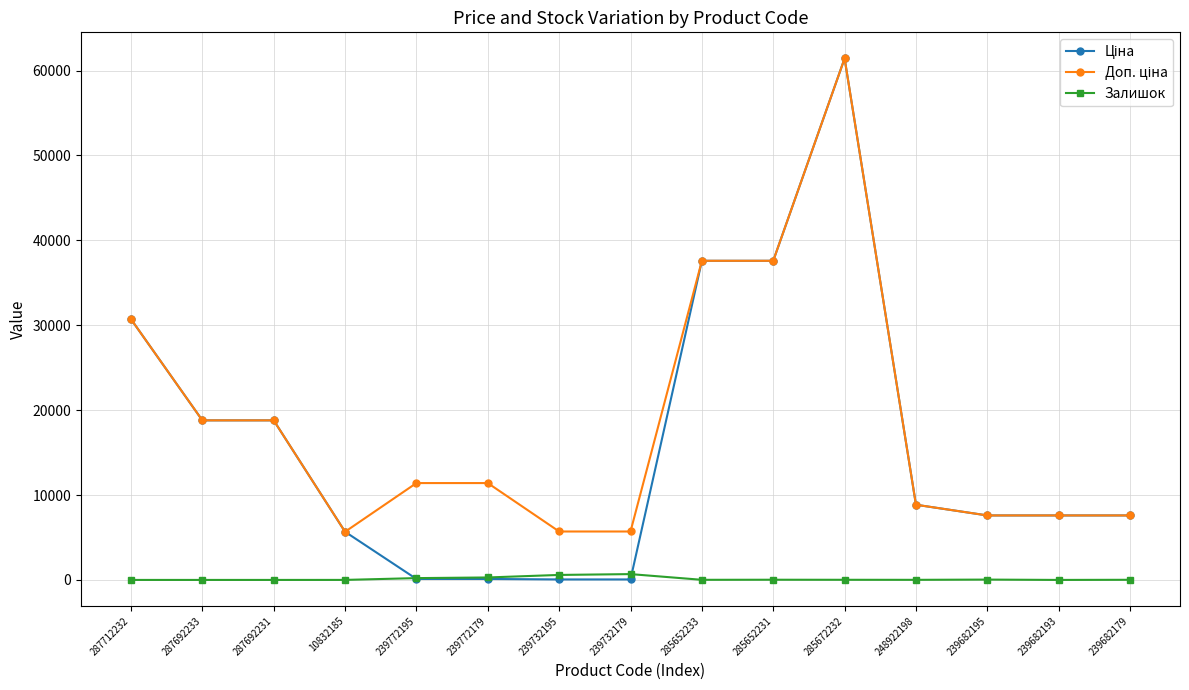

What is the spread (max minus min) of values at 287692231?

18796.8